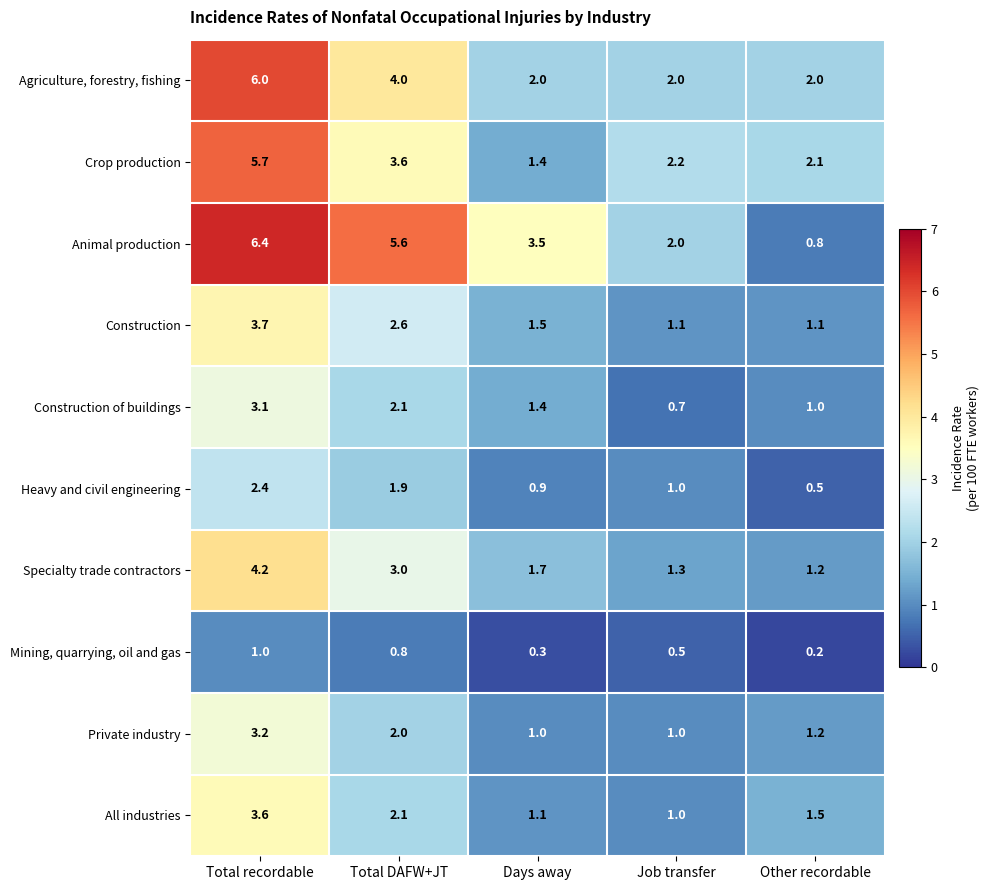

What is the difference between the second highest and second lowest values in the Construction of buildings series?

1.1